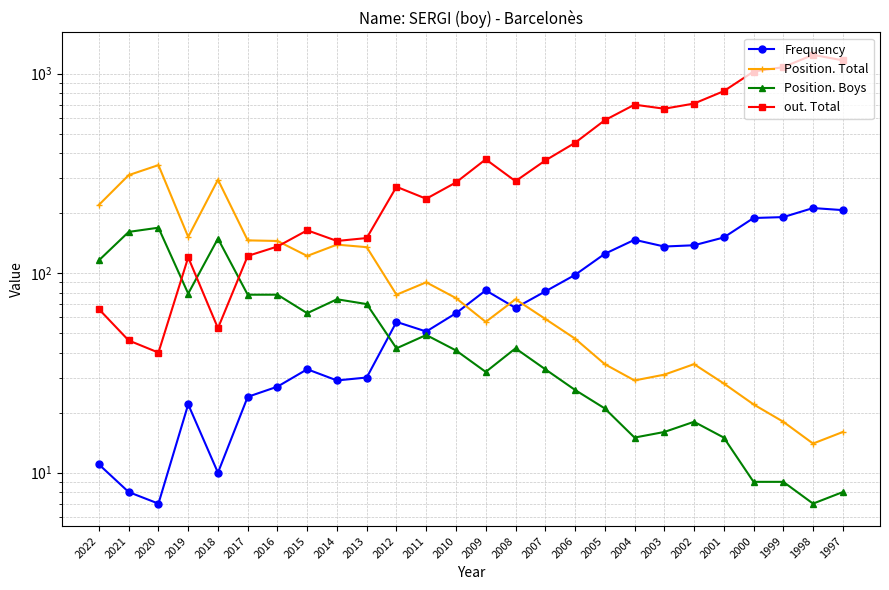

Reading left to right, list all the values displayed in this chart.

Frequency: 2022=11	2021=8	2020=7	2019=22	2018=10	2017=24	2016=27	2015=33	2014=29	2013=30	2012=57	2011=51	2010=63	2009=82	2008=67	2007=81	2006=98	2005=125	2004=147	2003=136	2002=138	2001=151	2000=189	1999=191	1998=212	1997=207
Position. Total: 2022=220	2021=310	2020=348	2019=152	2018=294	2017=146	2016=145	2015=122	2014=139	2013=135	2012=78	2011=90	2010=75	2009=57	2008=74	2007=59	2006=47	2005=35	2004=29	2003=31	2002=35	2001=28	2000=22	1999=18	1998=14	1997=16
Position. Boys: 2022=116	2021=161	2020=169	2019=79	2018=149	2017=78	2016=78	2015=63	2014=74	2013=70	2012=42	2011=49	2010=41	2009=32	2008=42	2007=33	2006=26	2005=21	2004=15	2003=16	2002=18	2001=15	2000=9	1999=9	1998=7	1997=8
out. Total: 2022=66	2021=46	2020=40	2019=120	2018=53	2017=122	2016=136	2015=164	2014=145	2013=150	2012=271	2011=236	2010=285	2009=372	2008=289	2007=367	2006=450	2005=584	2004=699	2003=667	2002=708	2001=817	2000=1024	1999=1078	1998=1242	1997=1166